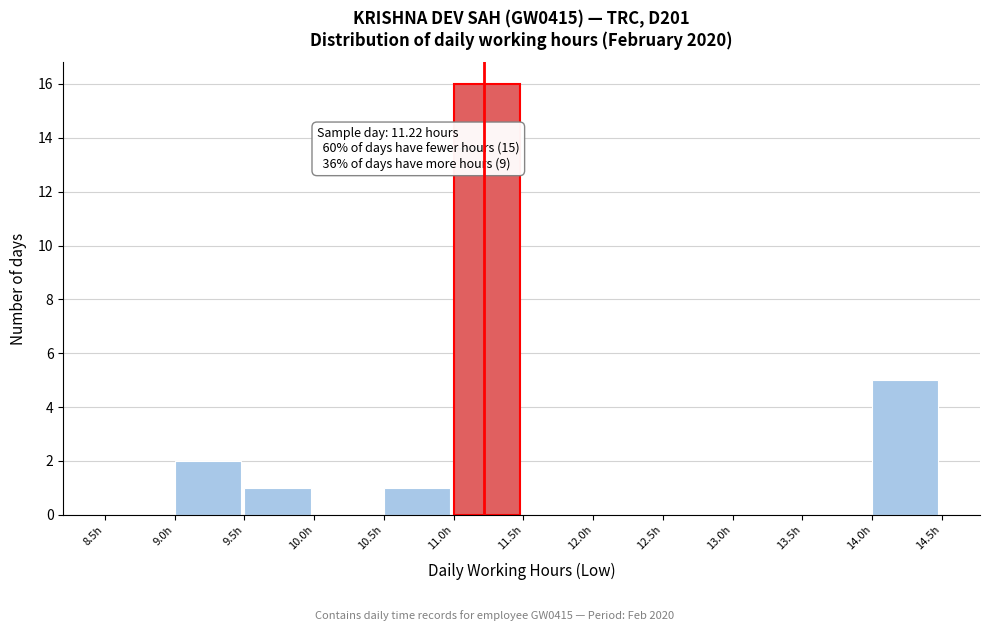

Which range on the x-axis has the tallest bar?

11.0 to 11.5